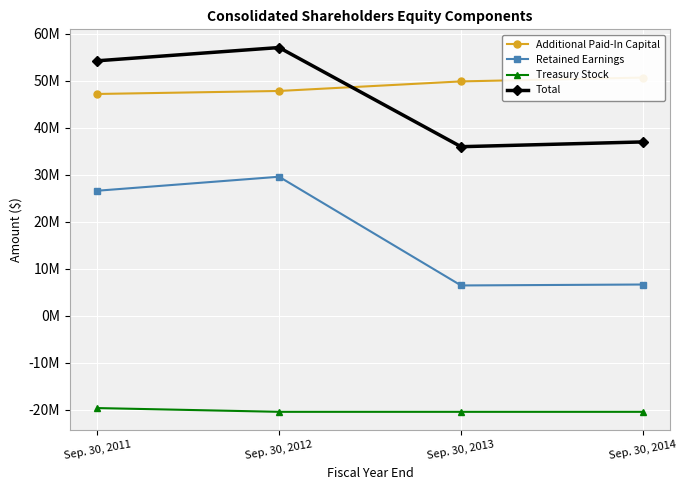

The value of Total at Sep. 30, 2011 is 54260787. True or false?

True